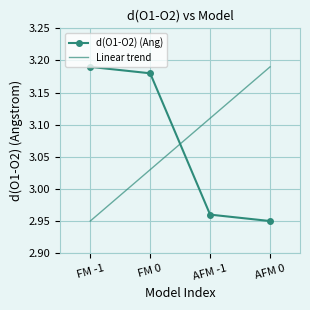

How many distinct data groups are displayed?

2